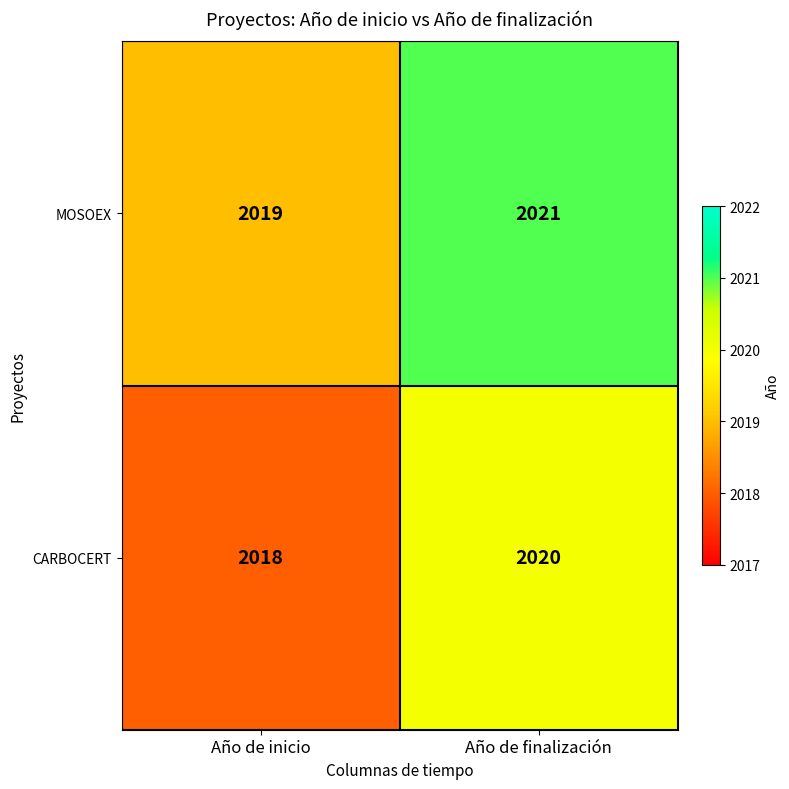

At which label is CARBOCERT closest to 2019?

Año de inicio